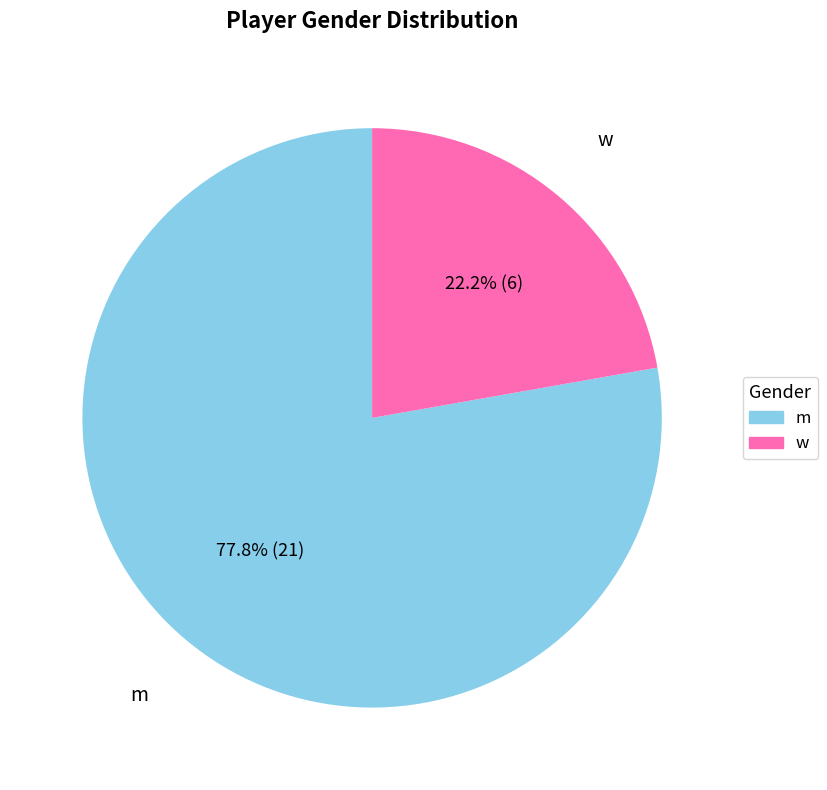

To the nearest percent, what is the combined percentage of m and w?

100%